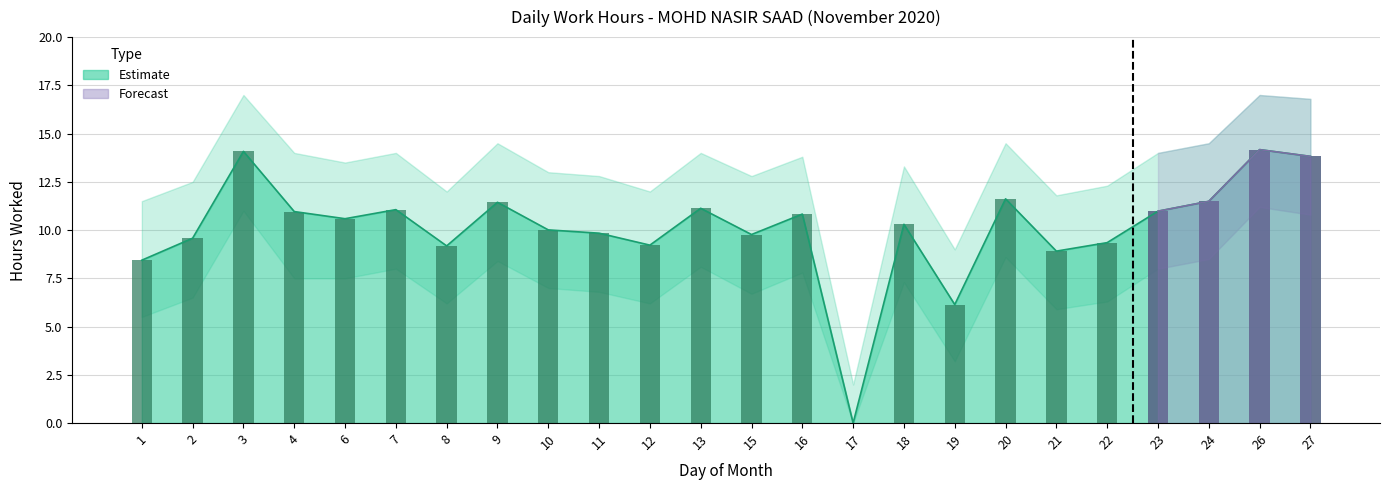

Does the chart contain stacked bars?

No